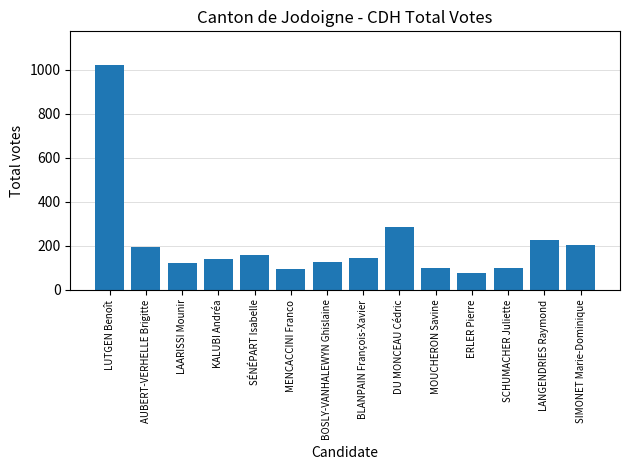

How many categories are shown in the chart?

14